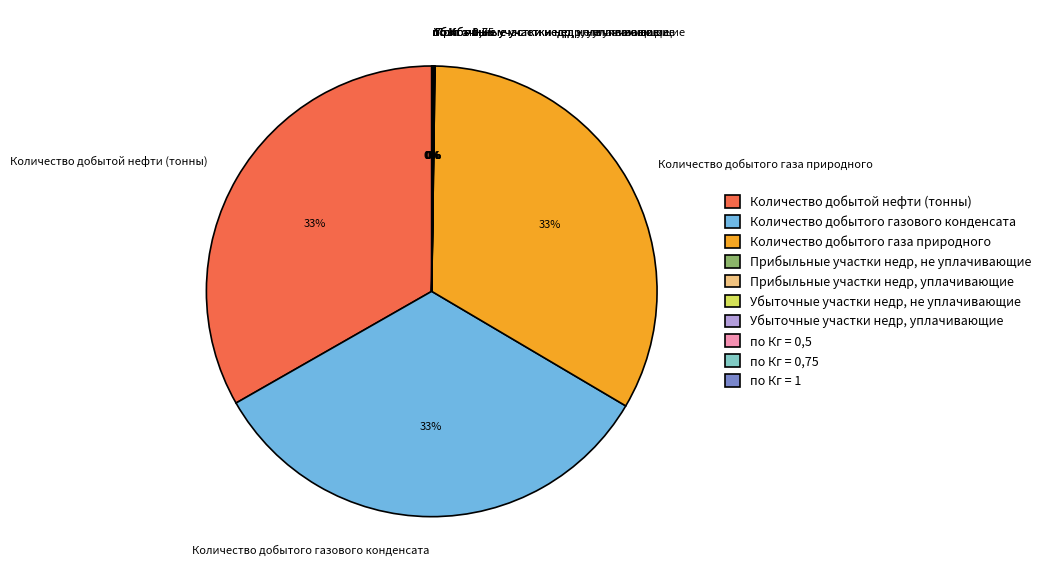

To the nearest percent, what percentage of the pie is Количество добытого газового конденсата?

33%